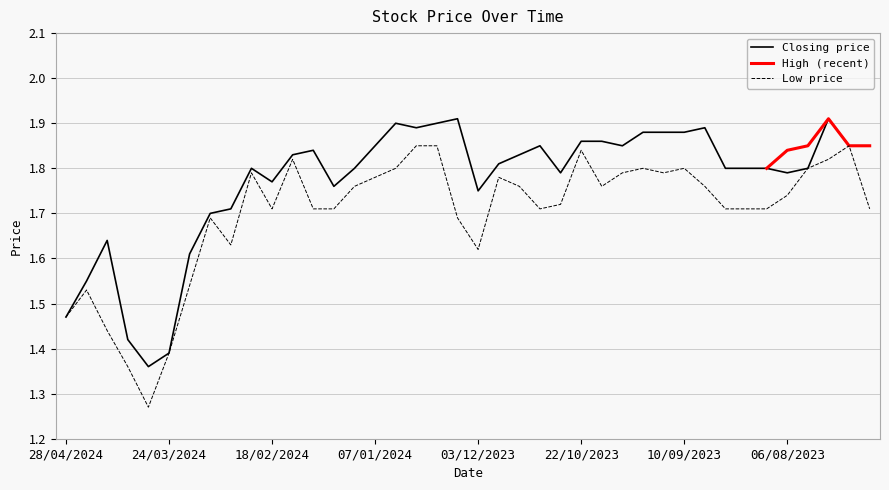

Does the chart display data point markers on the line(s)?

No